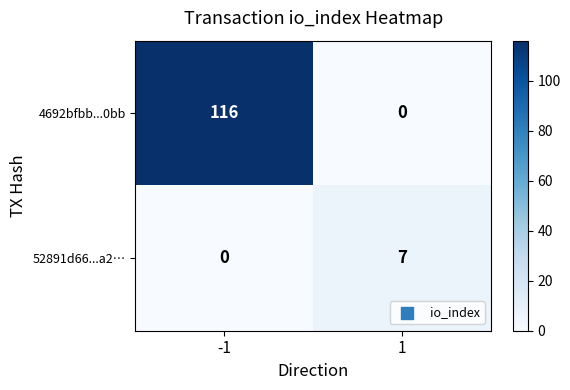

Rank the series by their average value, from lowest to highest.

52891d66...a2…, 4692bfbb...0bb